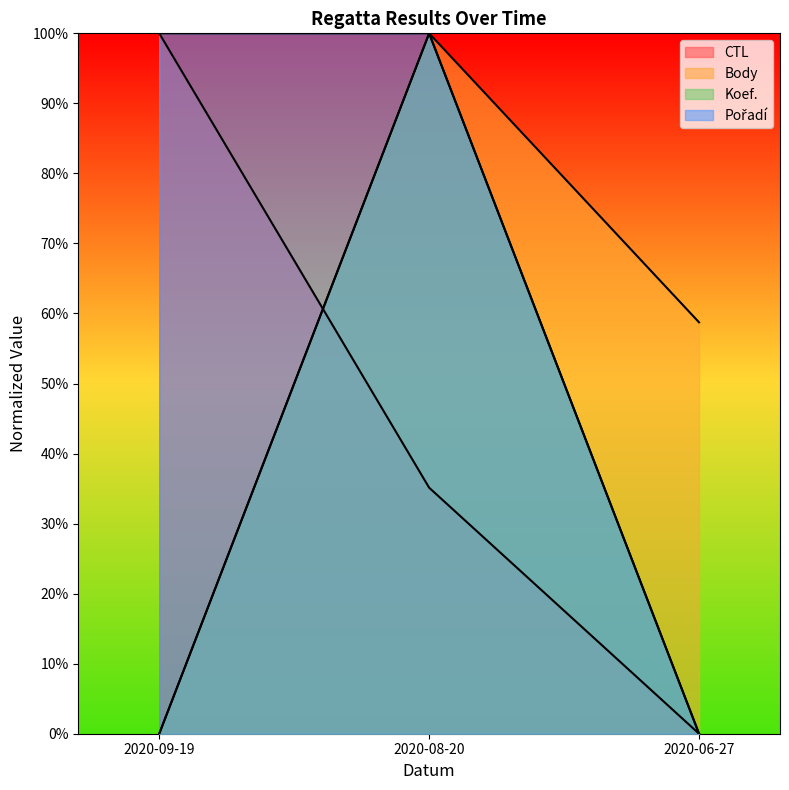

What is the value of the Koef. point at the 2nd from the left?

100.0